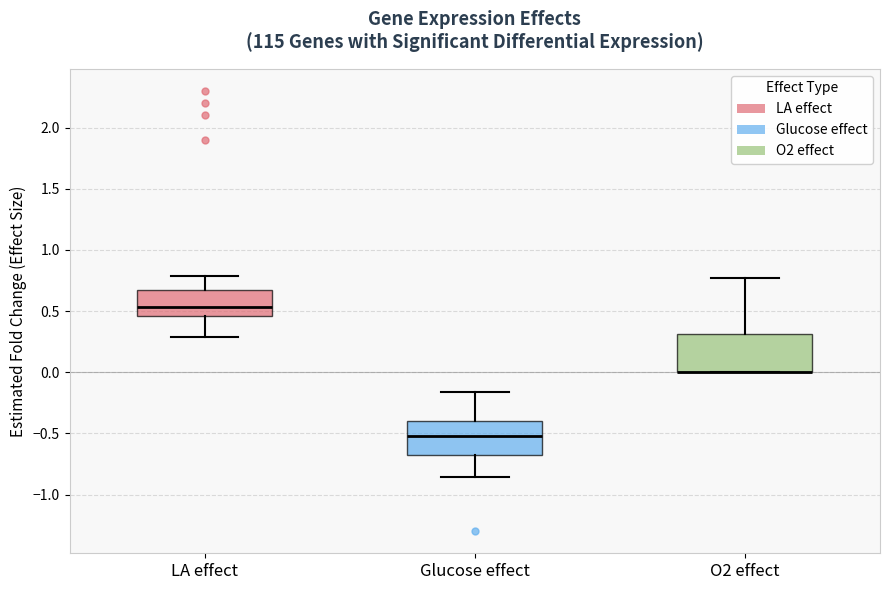

Reading left to right, read every box against the y-axis: the position of its median line, the range the box covers, and the ends of its whiskers. The values are not printed on the chart, so give them approximately, as read against the axis.

LA effect: median 0.55, box 0.45 to 0.65, whiskers 0.30 to 0.80
Glucose effect: median -0.50, box -0.65 to -0.40, whiskers -0.85 to -0.15
O2 effect: median 0.00 (drawn on the box's lower edge), box 0.00 to 0.30, whiskers 0.00 to 0.75